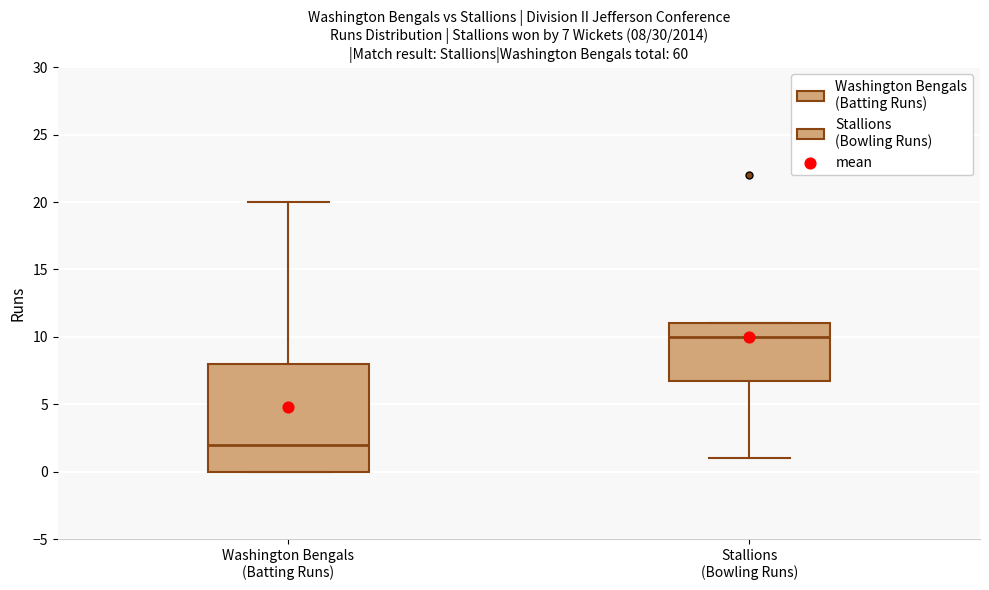

Comparing the boxes themselves (not the whiskers), which one is the tallest?

Washington Bengals (Batting Runs)